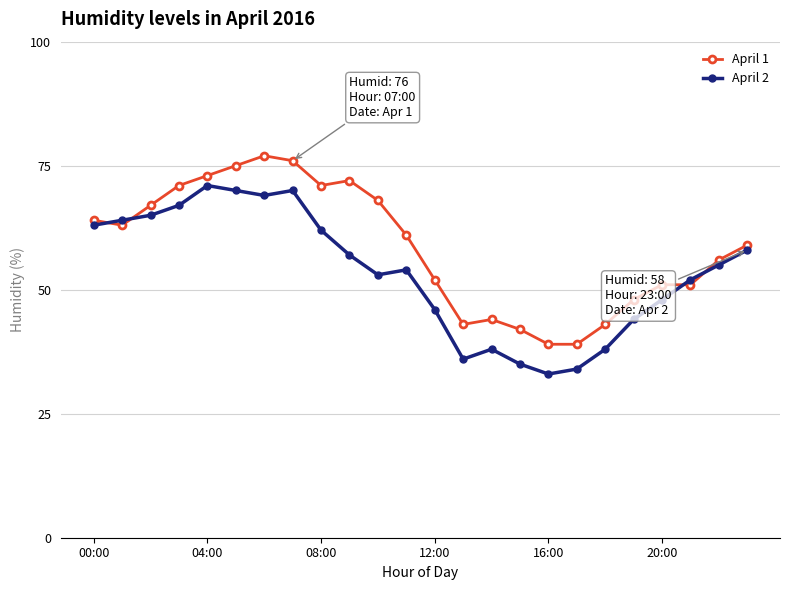

What is the value of the April 1 point at the 11th from the left?

68